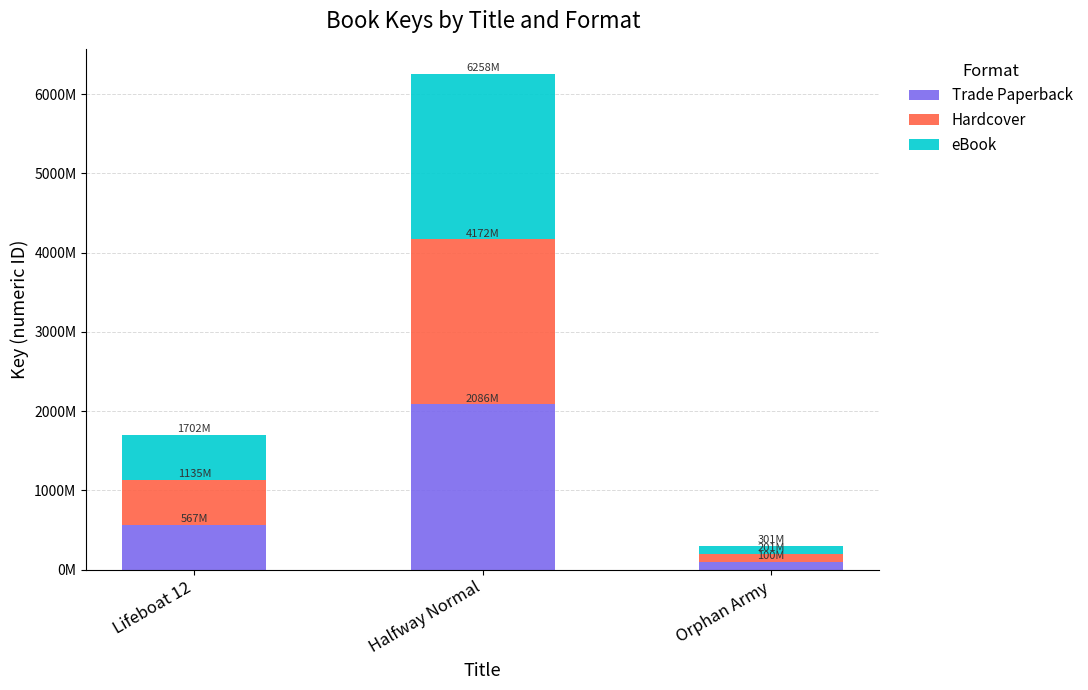

Which series has the widest spread of values?

Trade Paperback